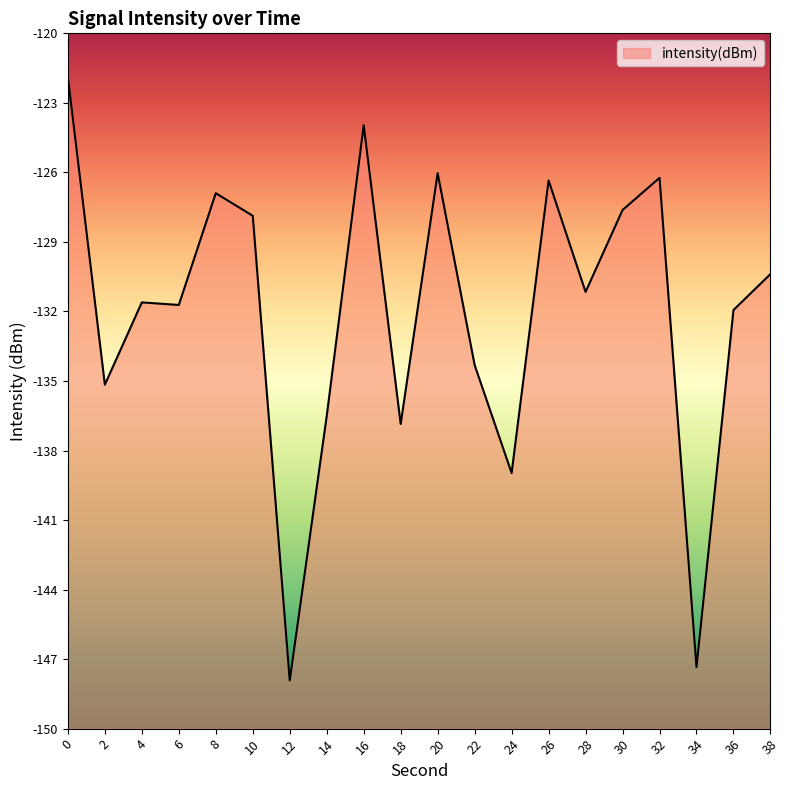

Reading left to right, transcribe all the data shown in this chart.

0=-121.9	2=-135.2	4=-131.6	6=-131.7	8=-126.9	10=-127.9	12=-147.9	14=-136.5	16=-124.0	18=-136.9	20=-126.0	22=-134.3	24=-139.0	26=-126.3	28=-131.2	30=-127.6	32=-126.2	34=-147.3	36=-131.9	38=-130.4